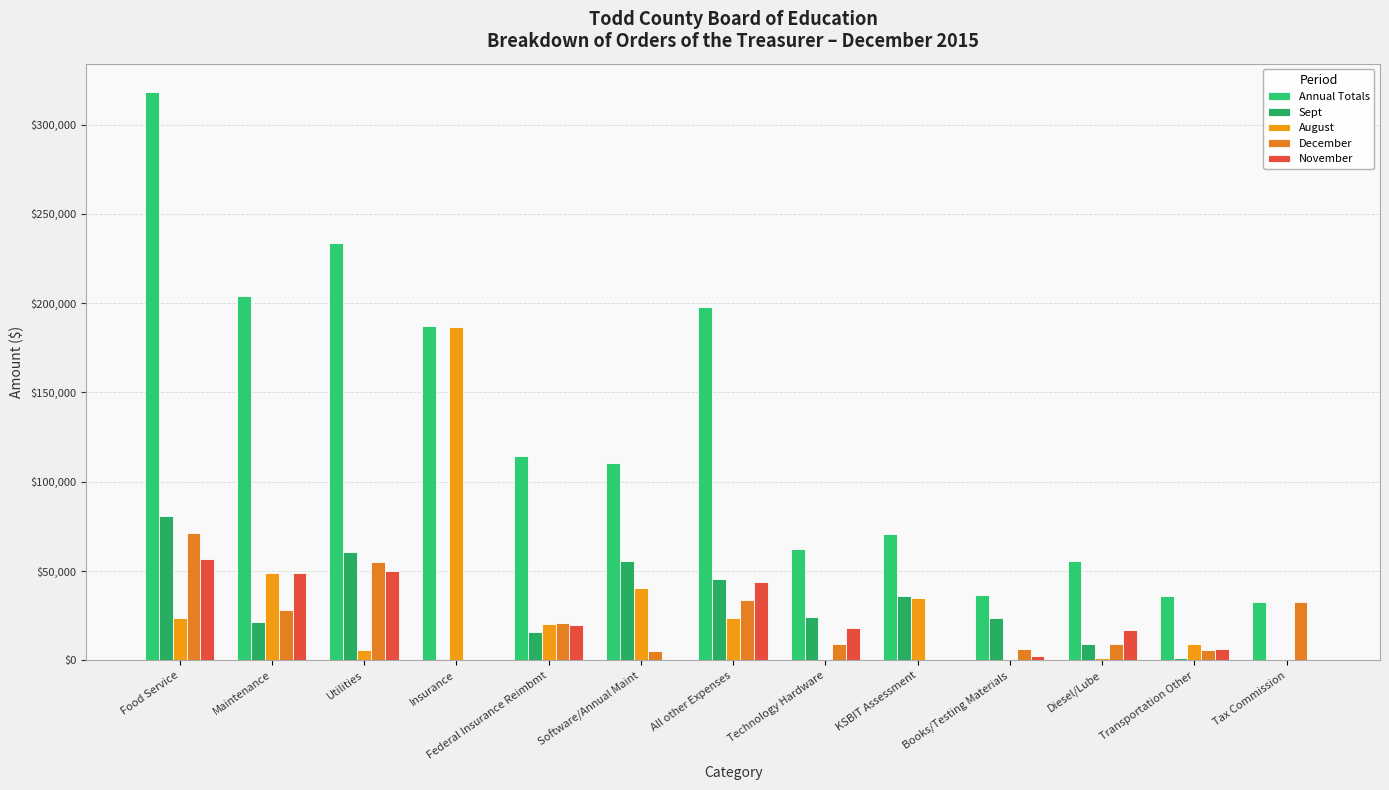

What is the total value across all series at KSBIT Assessment?

141348.0